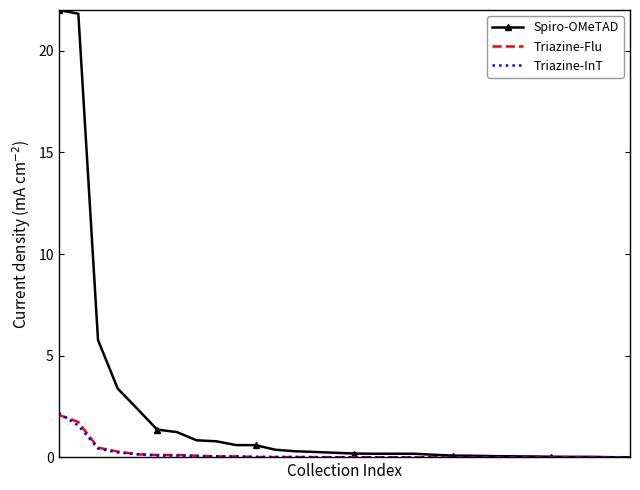

Which series has the widest spread of values?

Spiro-OMeTAD